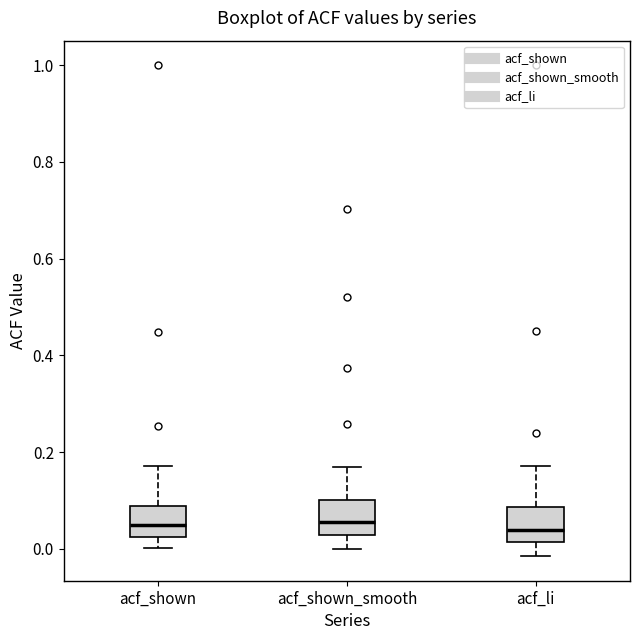

Reading left to right, read every box against the y-axis: the position of its median line, the range the box covers, and the ends of its whiskers. The values are not printed on the chart, so give them approximately, as read against the axis.

acf_shown: median 0.04, box 0.02 to 0.08, whiskers 0.00 to 0.18
acf_shown_smooth: median 0.06, box 0.02 to 0.10, whiskers 0.00 to 0.18
acf_li: median 0.04, box 0.02 to 0.08, whiskers -0.02 to 0.18